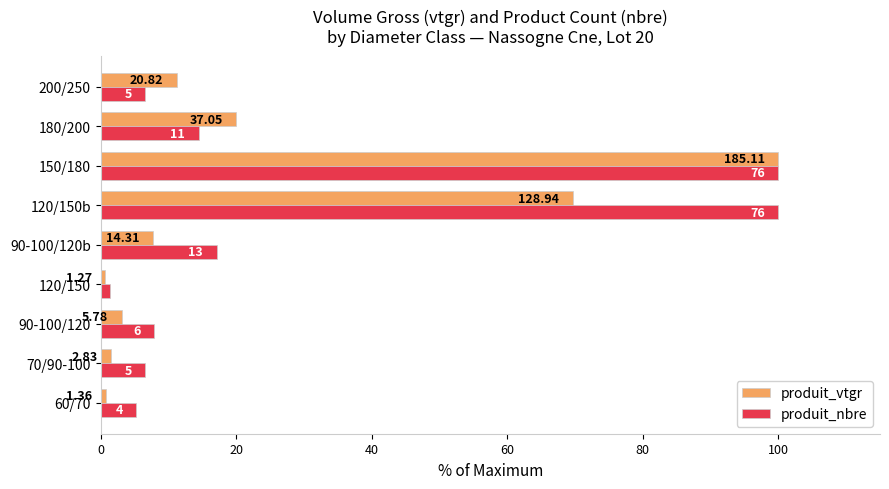

What are all the series names shown in the legend?

produit_vtgr, produit_nbre